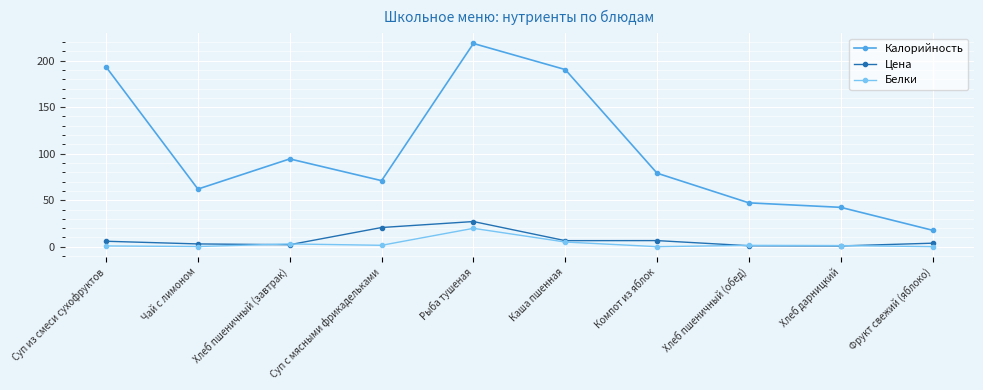

How many values in the Цена series are below 5?

5